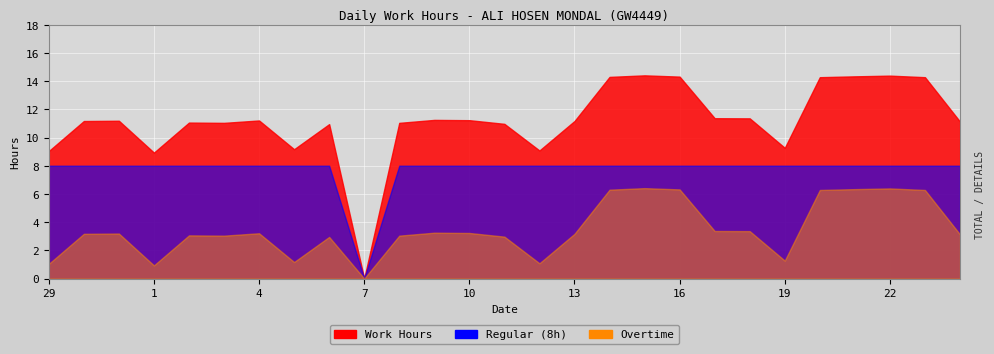

True or false: Regular (8h) and Overtime cross at least once.

False